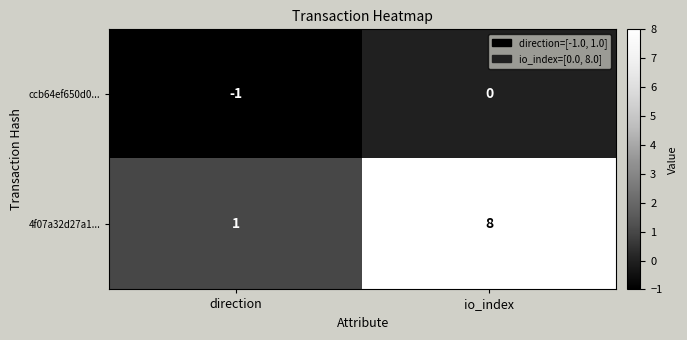

Reading left to right, transcribe all the data shown in this chart.

ccb64ef650d0...: direction=-1	io_index=0
4f07a32d27a1...: direction=1	io_index=8